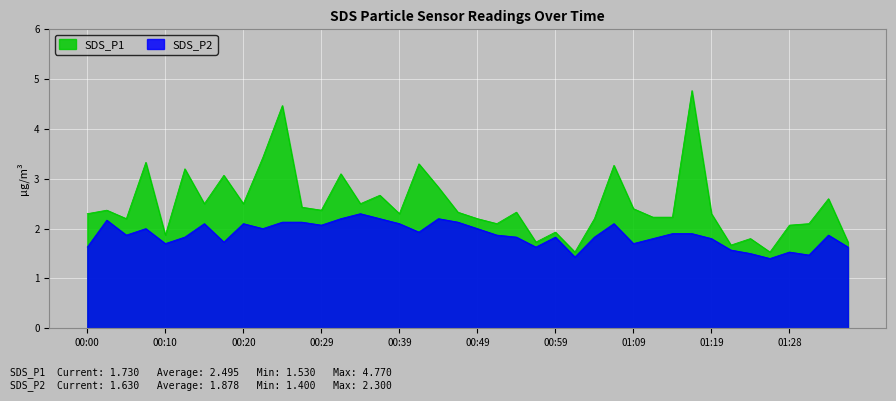

How many interior local peaks does the SDS_P2 series have?

10